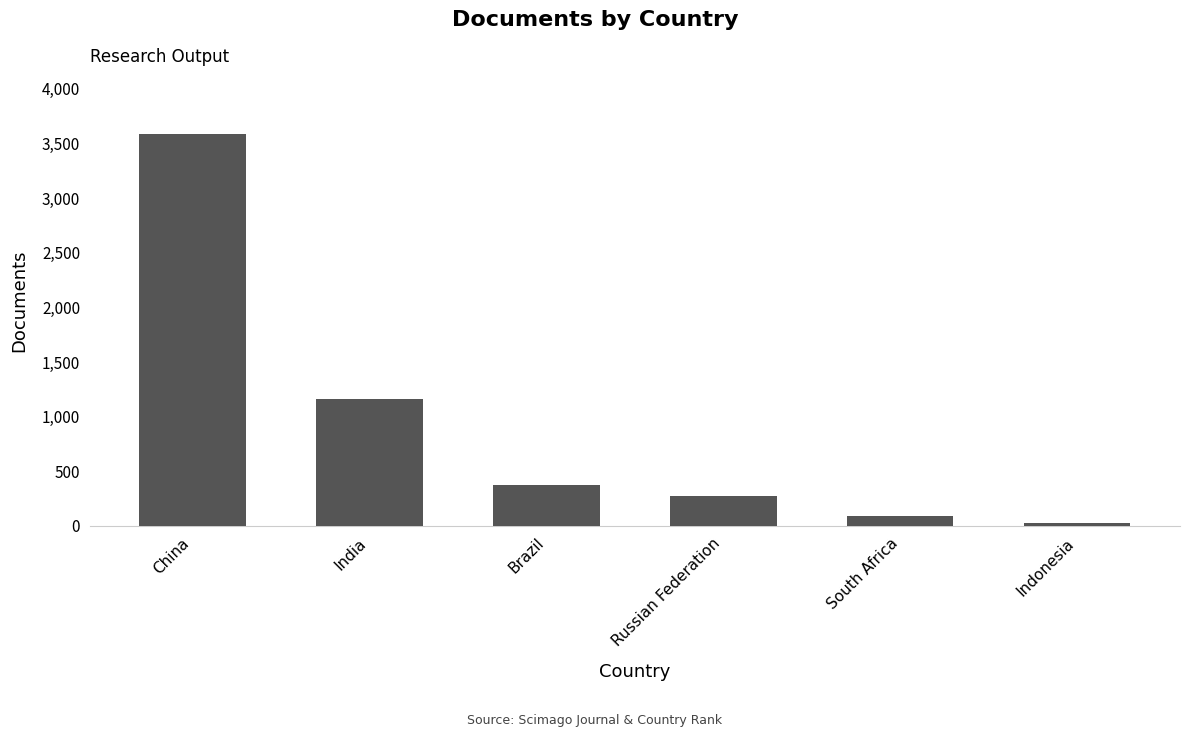

Rank the categories by value from lowest to highest.

Indonesia, South Africa, Russian Federation, Brazil, India, China